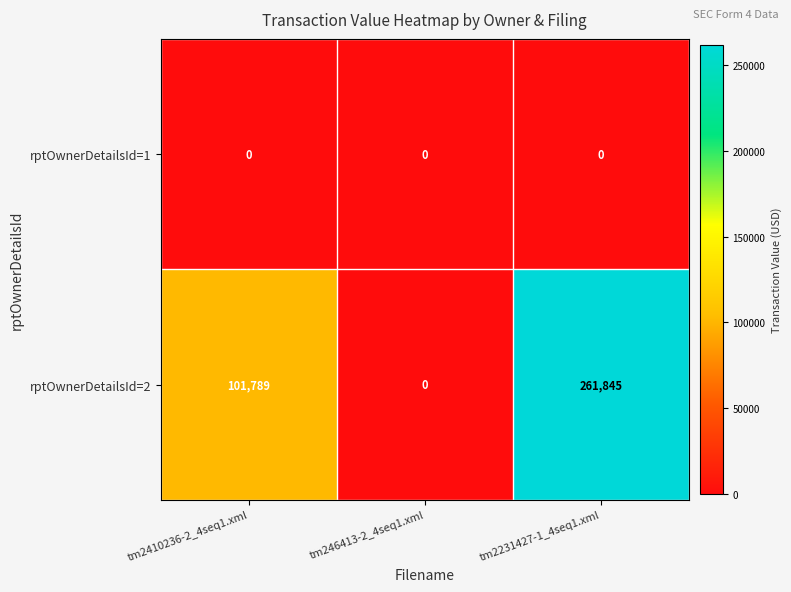

Which series has the largest range (max minus min)?

rptOwnerDetailsId=2